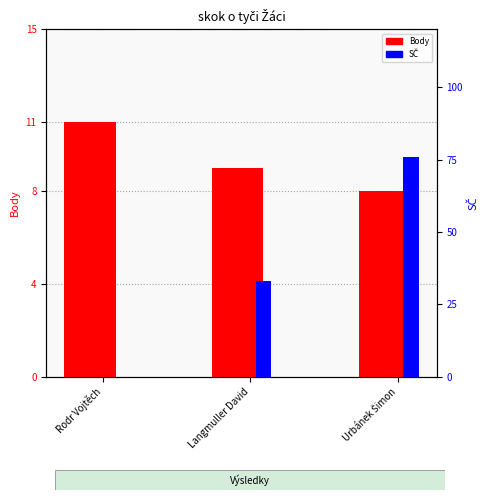

What is the difference between the Body values at Langmuller David and Urbánek Šimon?

1